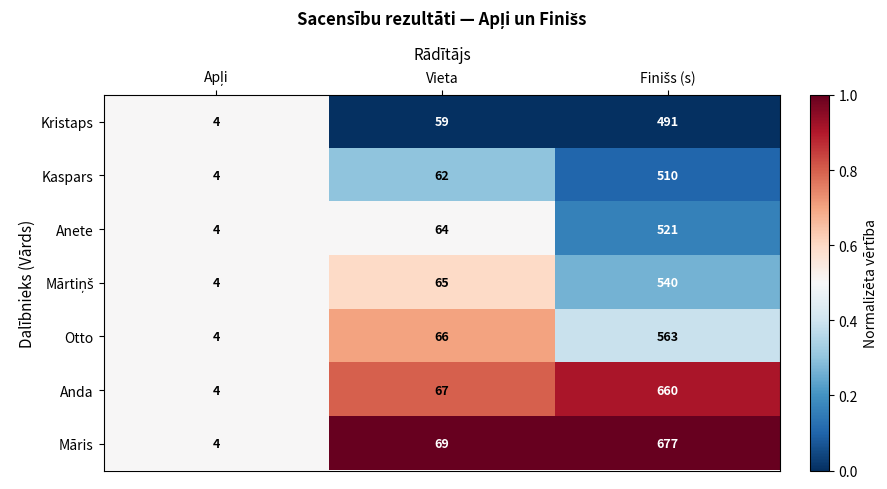

Is the value of Anda at Vieta greater than the value of Māris at Vieta?

No